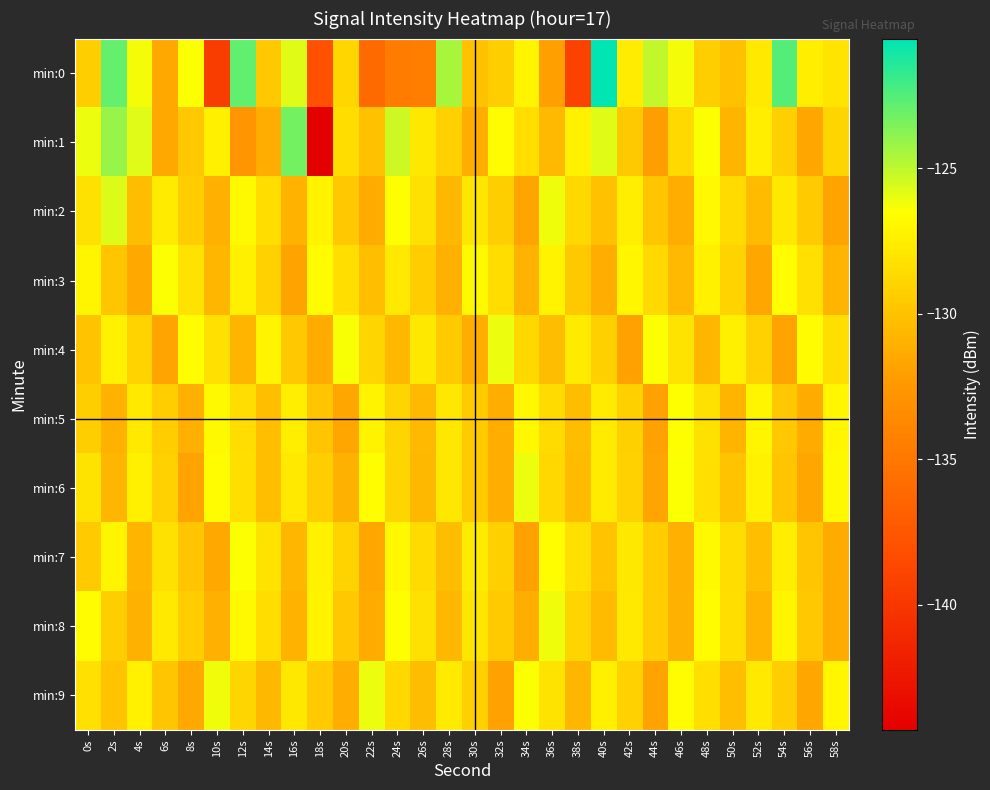

What is the spread (max minus min) of values at 14s?

4.2